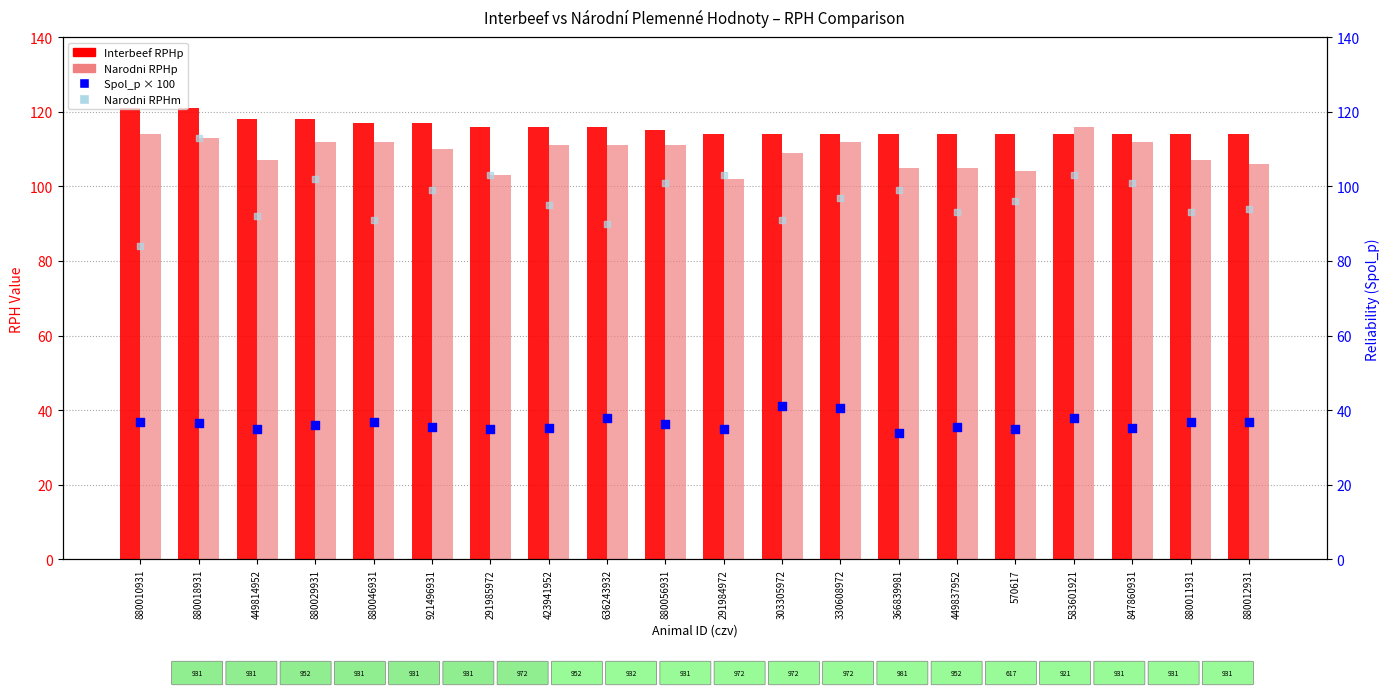

Which series reaches the minimum Y coordinate?

Spol_p (Interbeef)